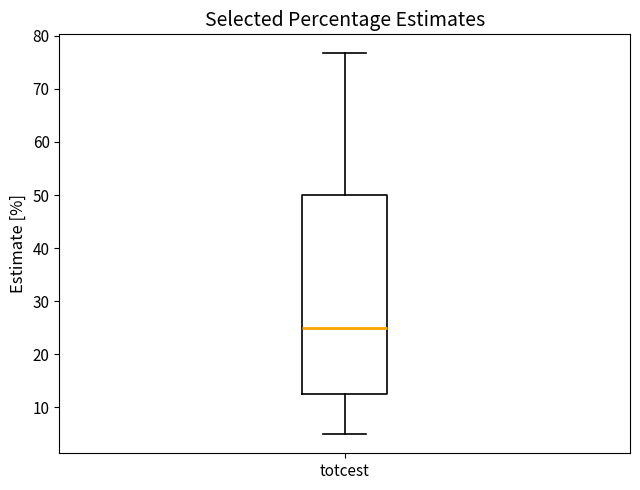

Where is the lower edge of the box for totcest on the y-axis? The values are not printed on the chart, so give them approximately, as read against the axis.

13